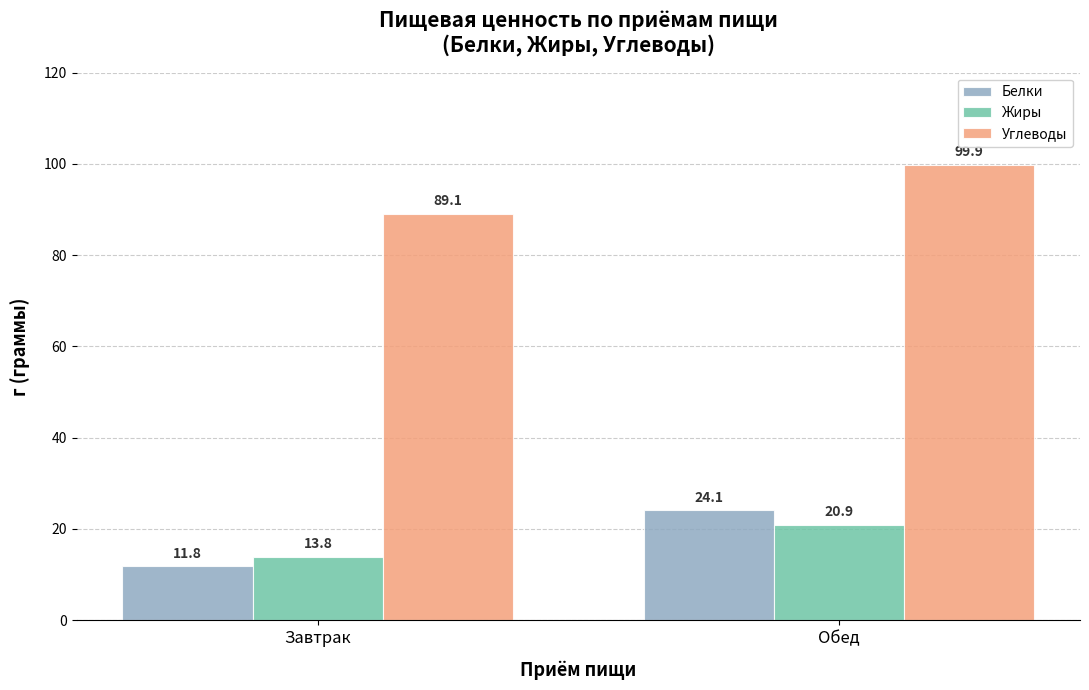

At which label does Белки first exceed 24?

Обед